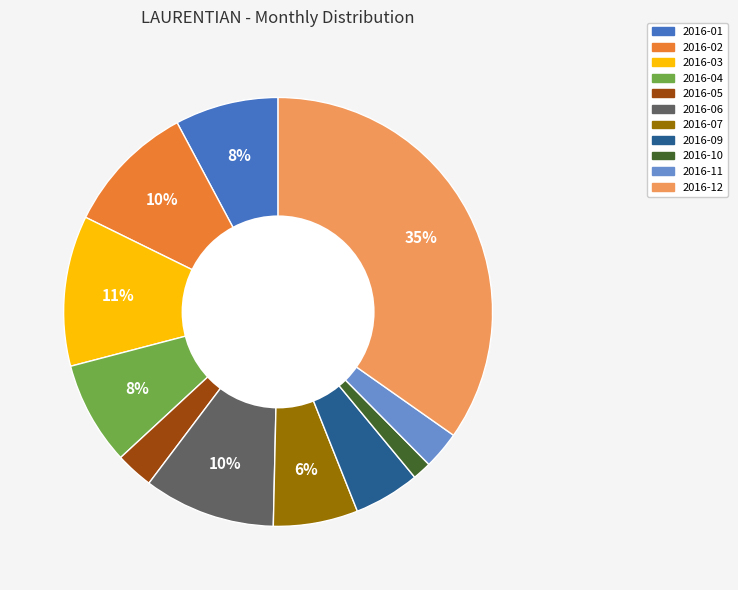

Is there a majority slice in this chart?

No